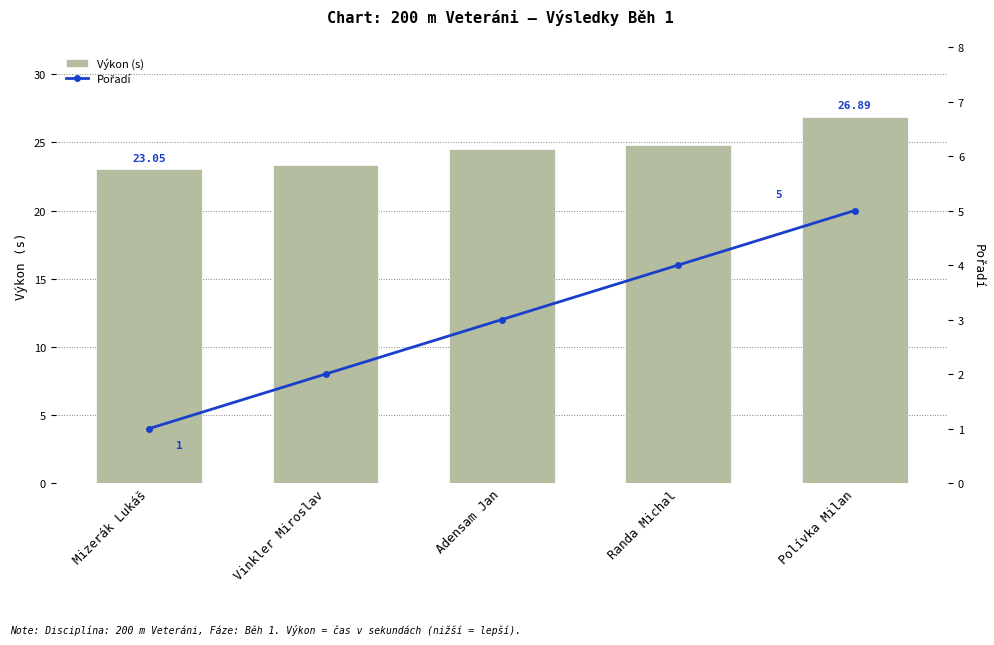

What is the difference between the Pořadí values at Vinkler Miroslav and Mizerák Lukáš?

1.0